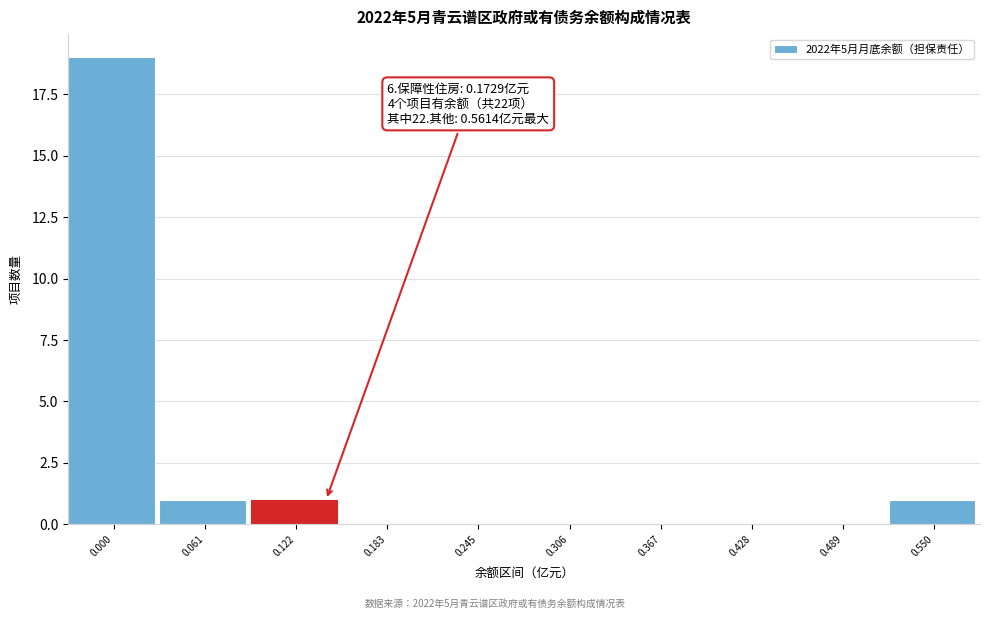

Reading left to right, what are all the values shown in this chart?

0.000=19	0.061=1	0.122=1	0.183=0	0.245=0	0.306=0	0.367=0	0.428=0	0.489=0	0.550=1